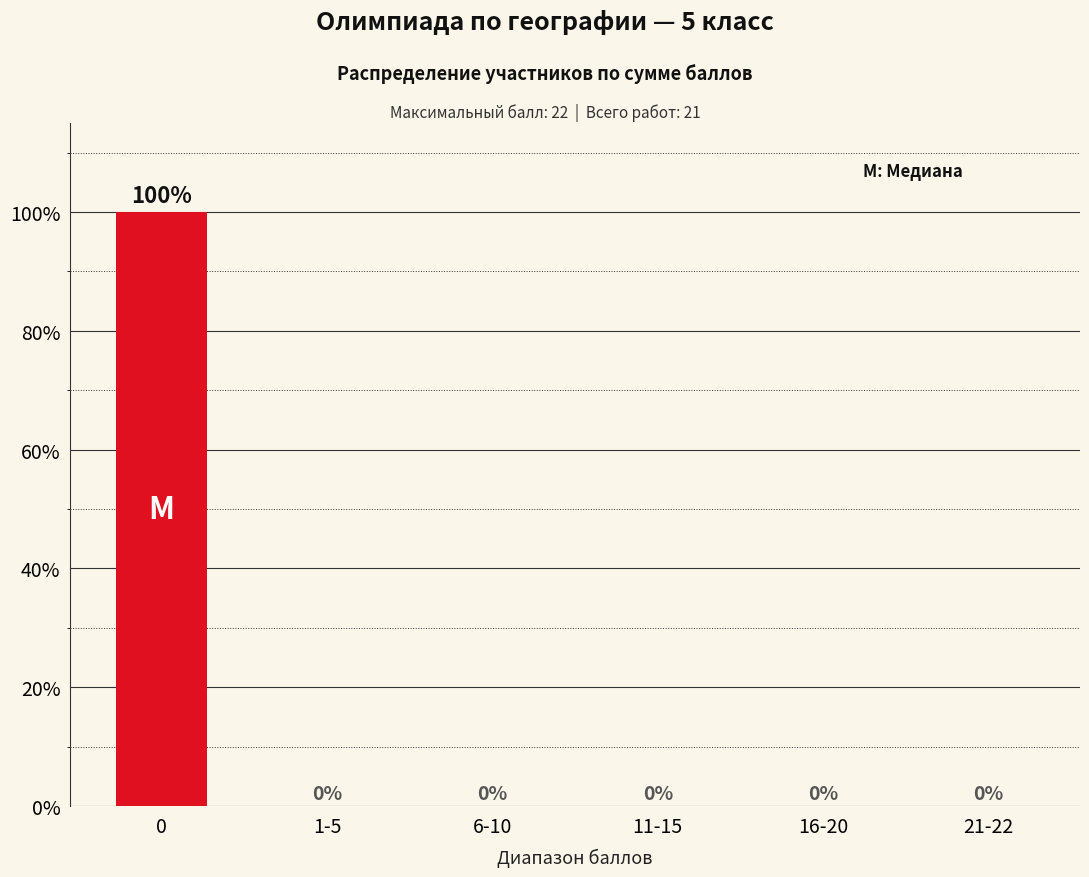

Read the value at 0, to the nearest 10.

100